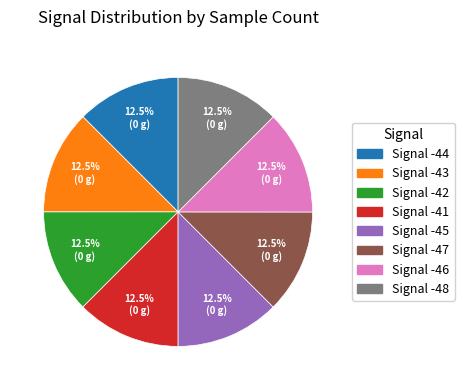

Does any single category account for the majority?

No